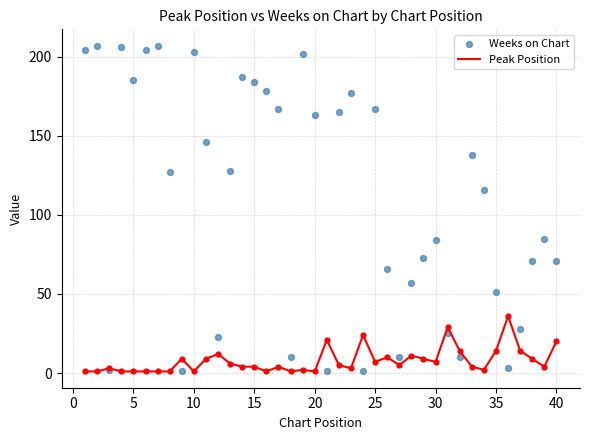

Is the value of Weeks on Chart at 15 greater than the value of Peak Position at 18?

Yes